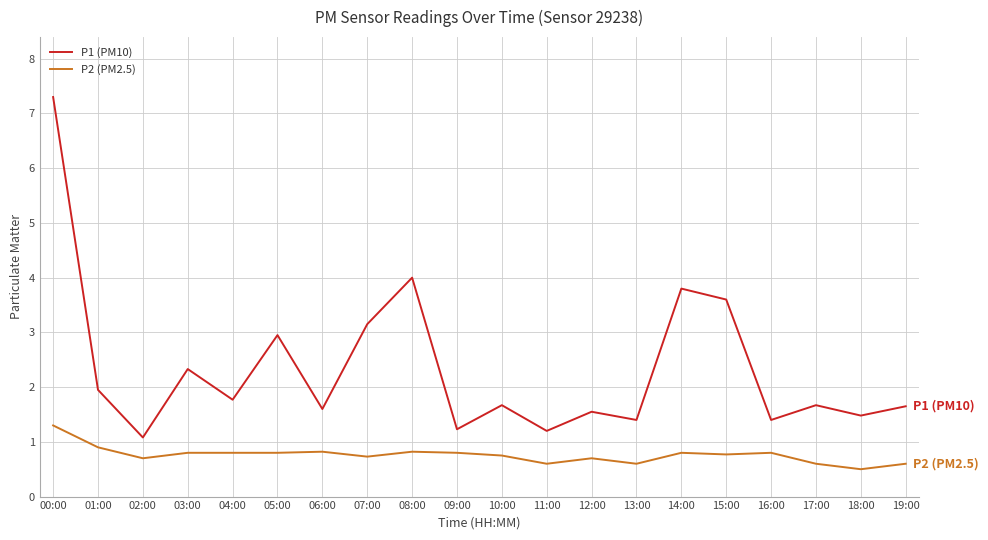

What are all the series names shown in the legend?

P1 (PM10), P2 (PM2.5)